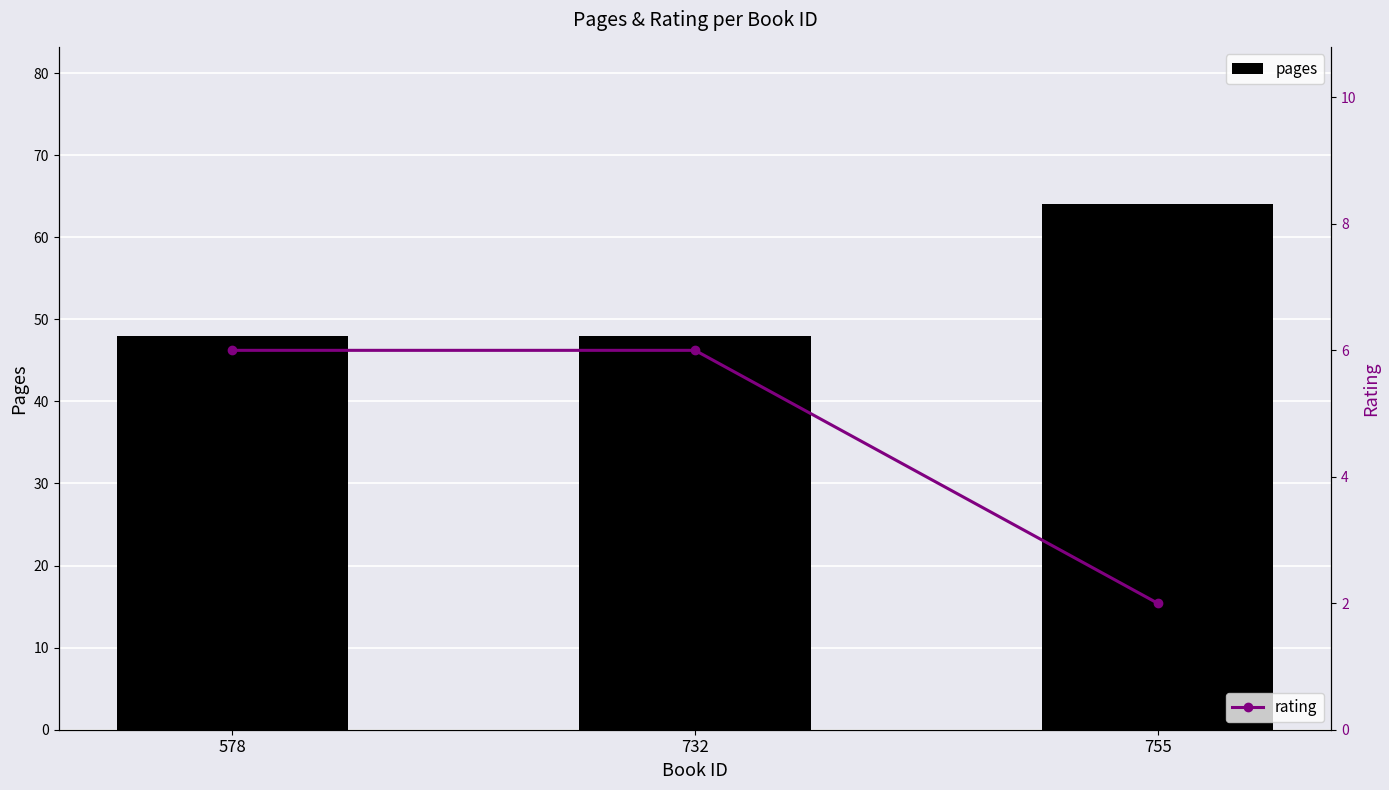

What is the approximate value of pages at 755?

64